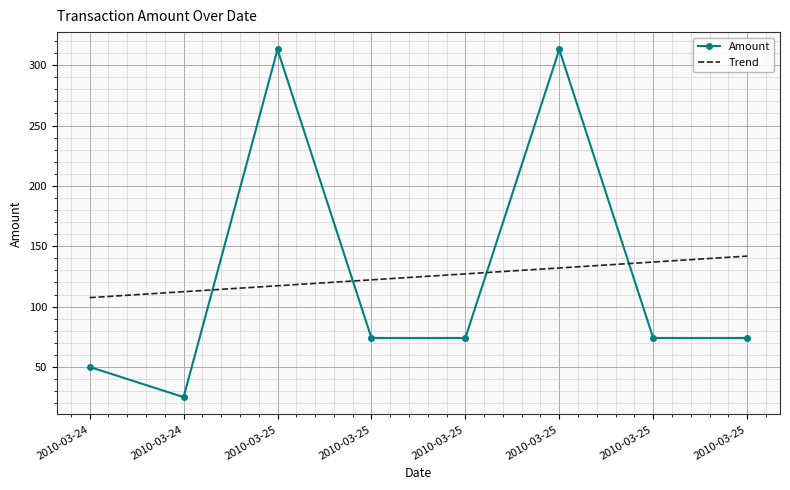

Is it true that the value at 2010-03-25 is 74?

True